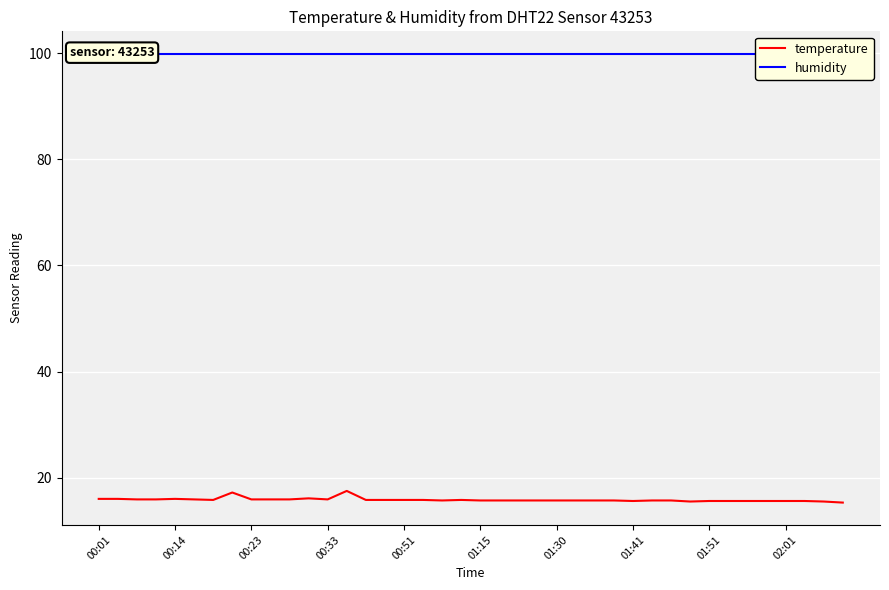

Is it true that temperature equals 22.6 at 25?

False